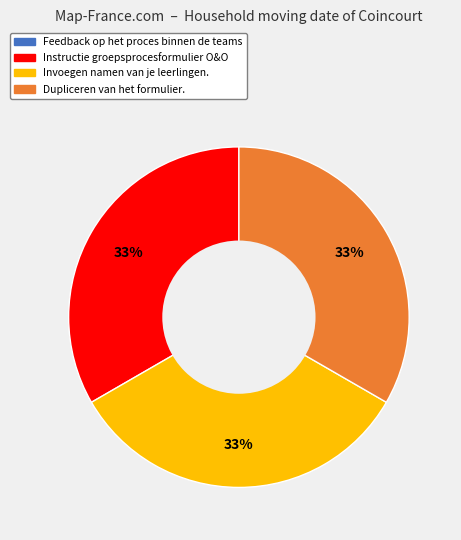

What is the ratio of the value at Invoegen namen van je leerlingen. to the value at Dupliceren van het formulier.?

1.0